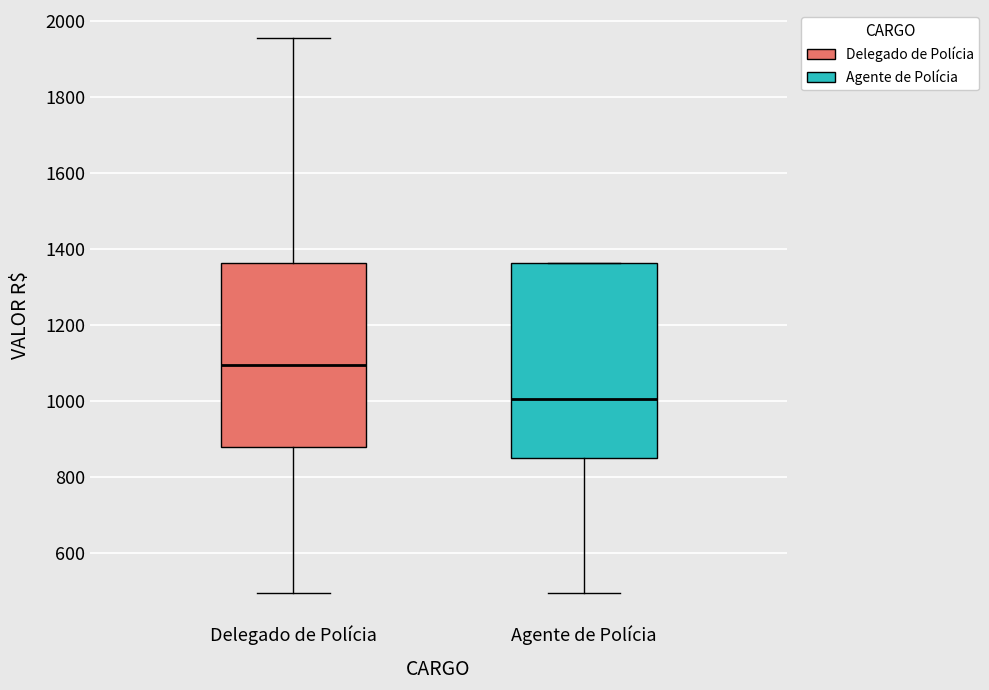

Where does the upper whisker of the box for Delegado de Polícia end on the y-axis? The values are not printed on the chart, so give them approximately, as read against the axis.

1960